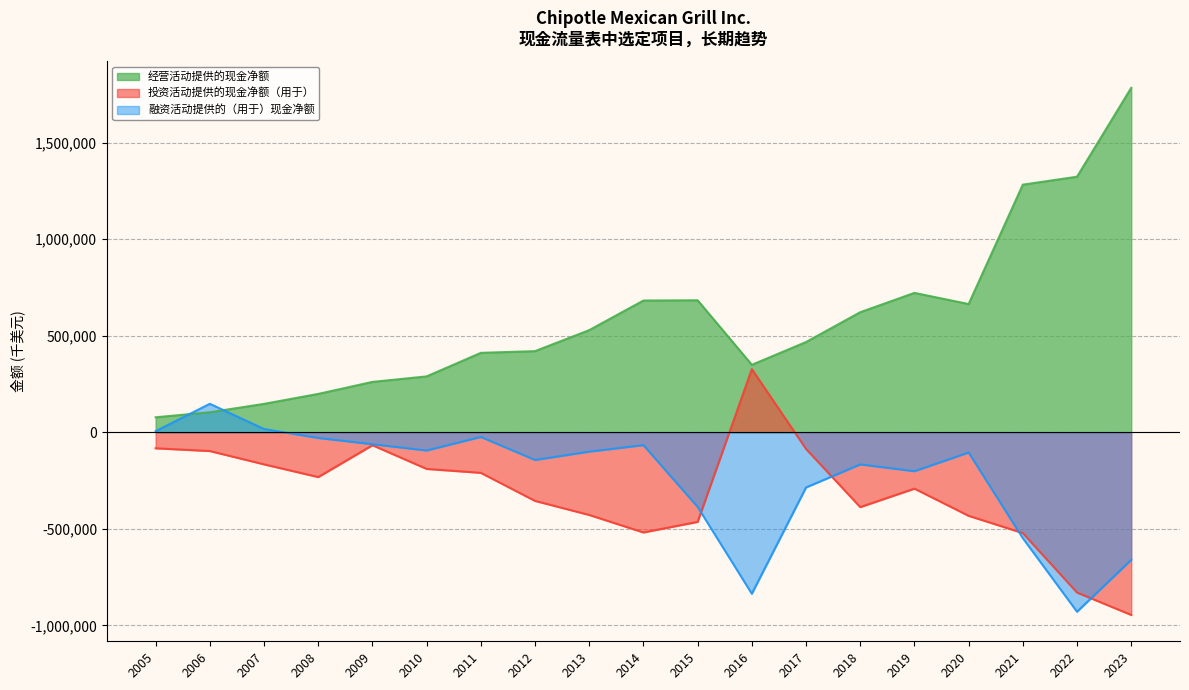

Where is the first local maximum for 经营活动提供的现金净额?

2015